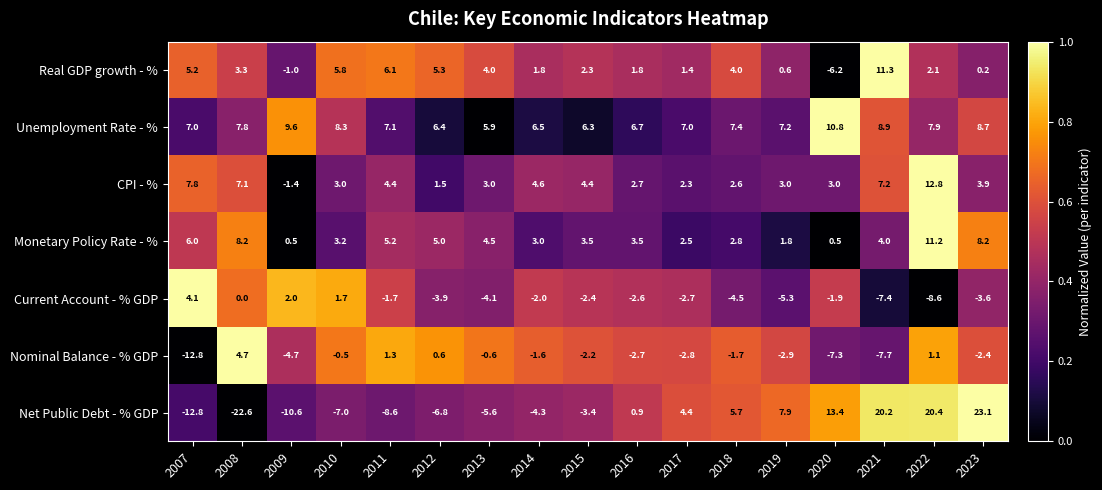

How many negative values does the Current Account - % GDP series have?

13